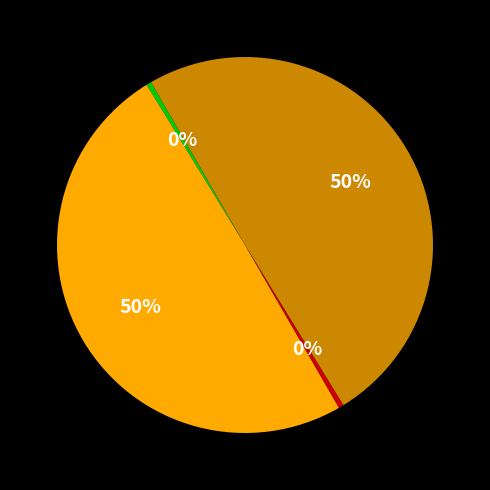

Count the number of slices in the pie.

4